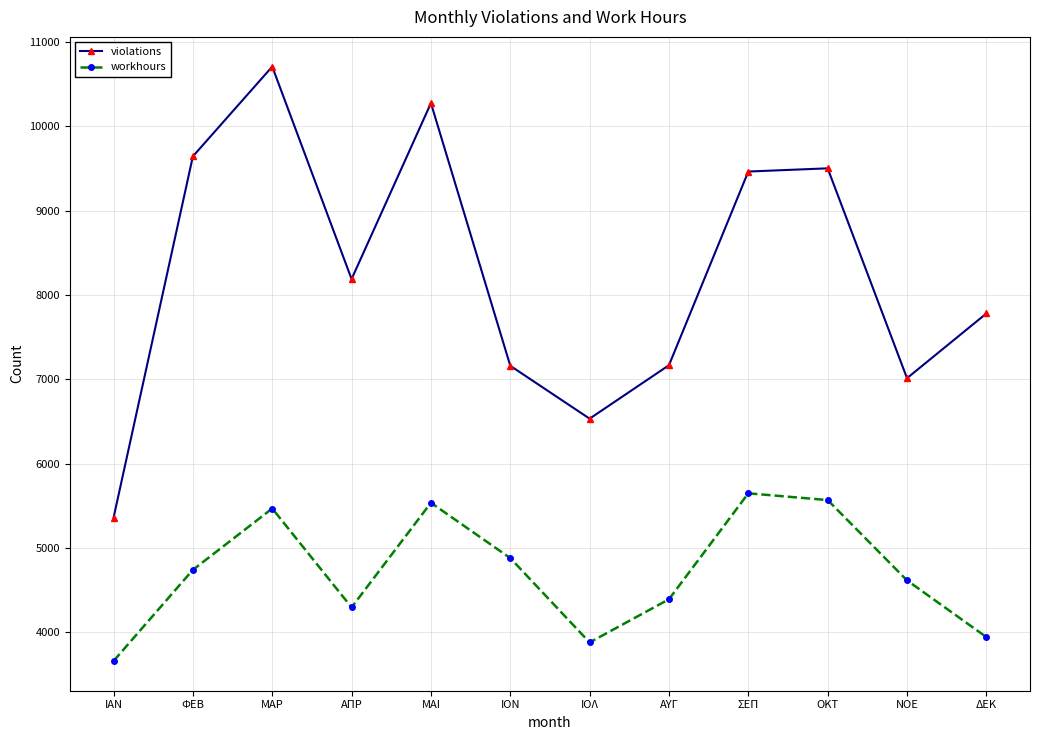

What is the difference between the violations values at ΦΕΒ and ΑΠΡ?

1455